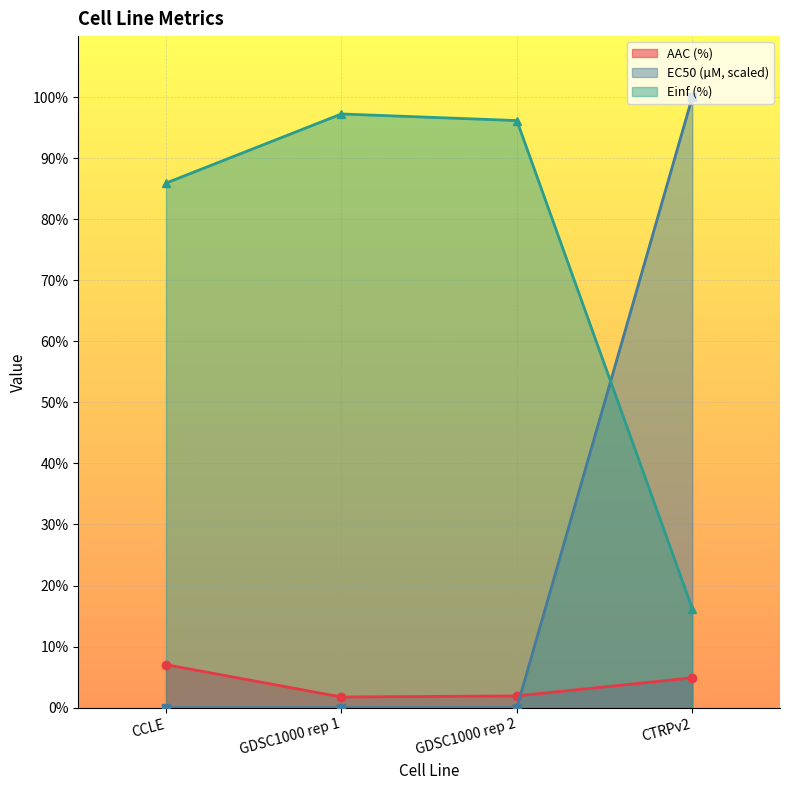

How many interior local valleys does the EC50 (µM) series have?

1